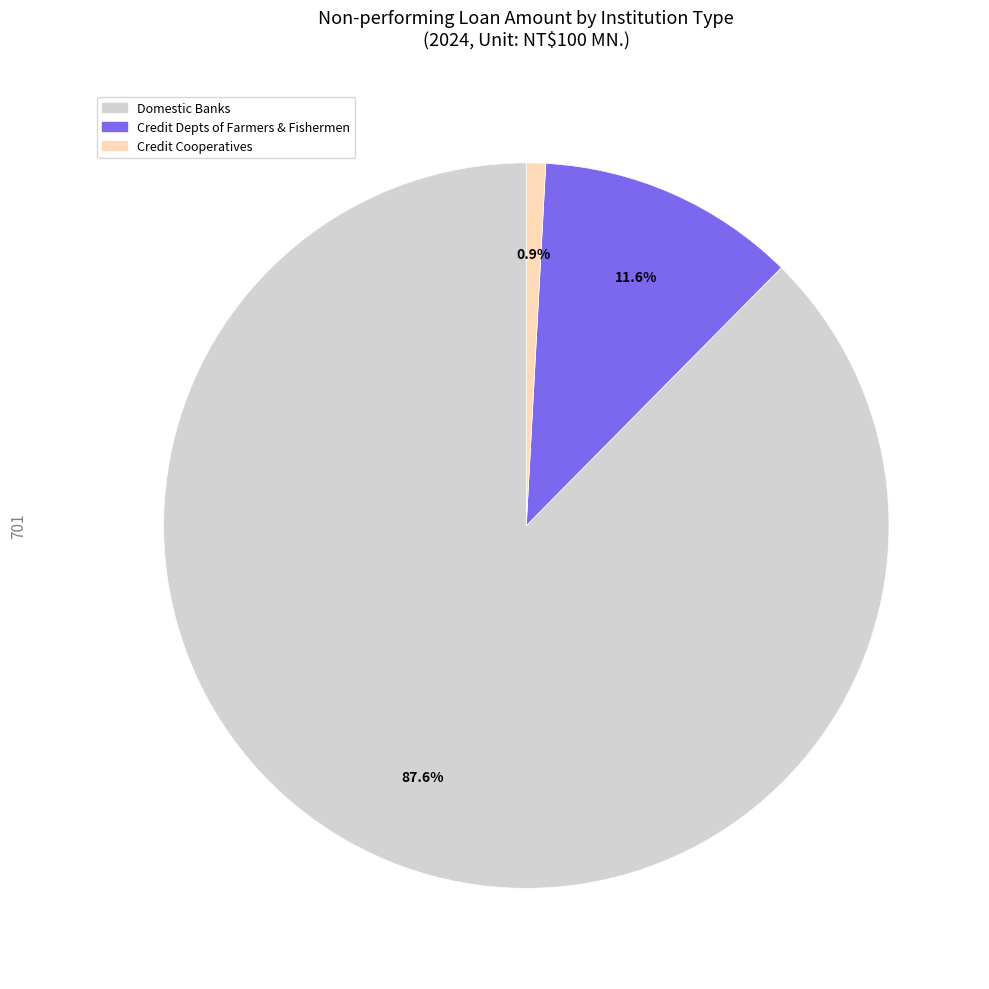

Rank the categories by value from highest to lowest.

Domestic Banks, Credit Depts of Farmers & Fishermen, Credit Cooperatives